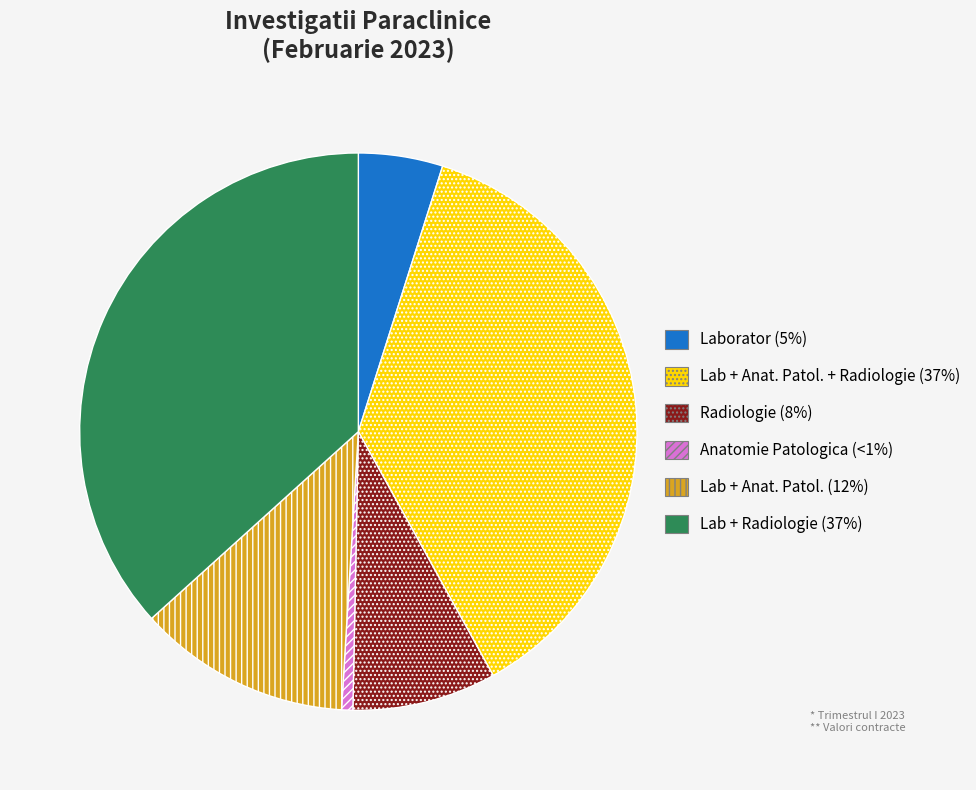

Is there a majority slice in this chart?

No